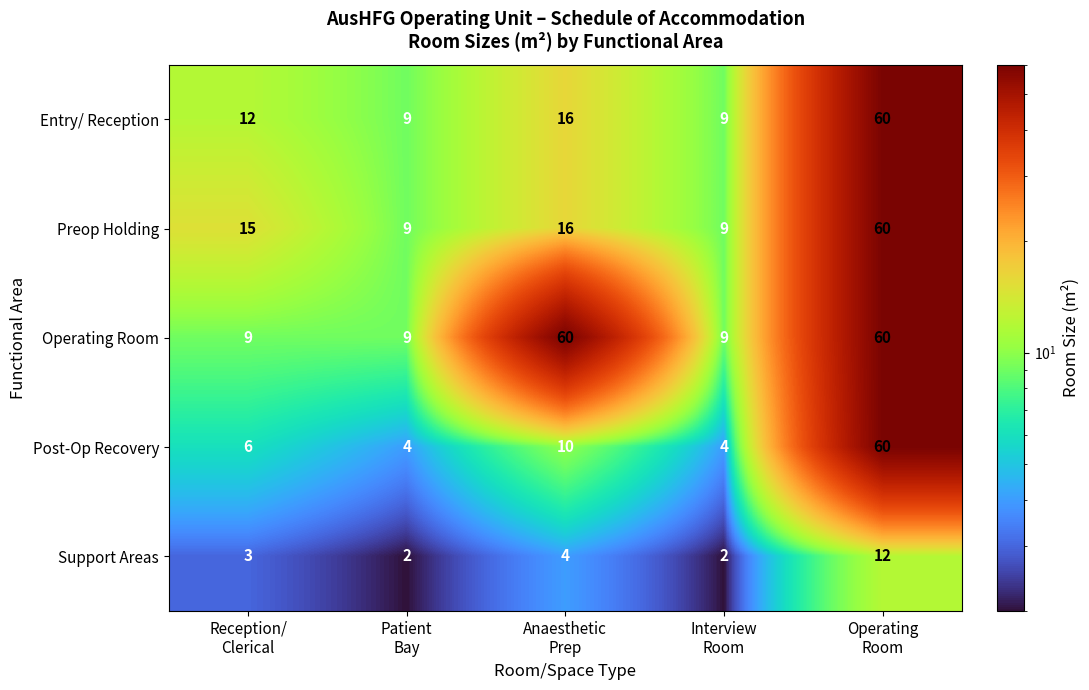

Which series has the largest range (max minus min)?

Post-Op Recovery